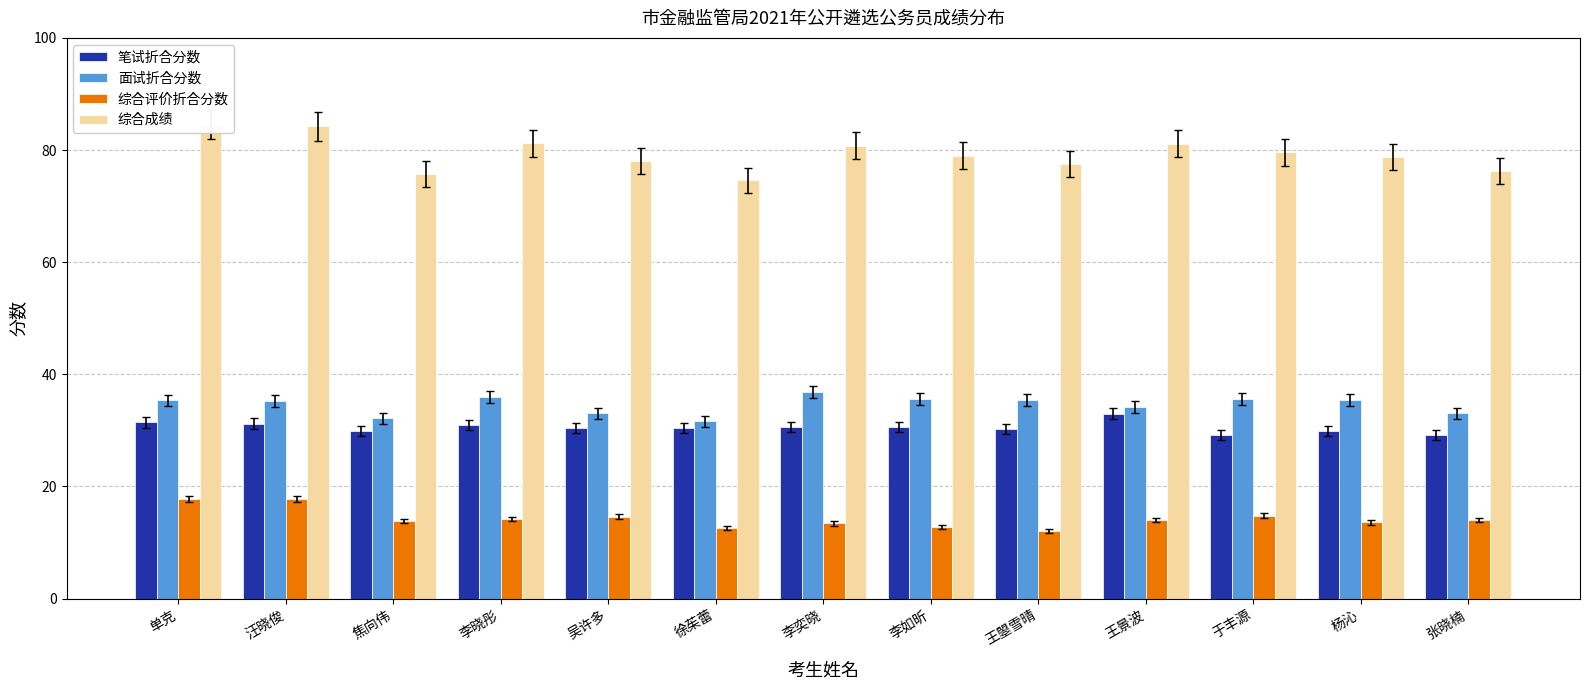

Is the value of 笔试折合分数 at 王曌雪晴 greater than the value of 综合评价折合分数 at 李奕晓?

Yes